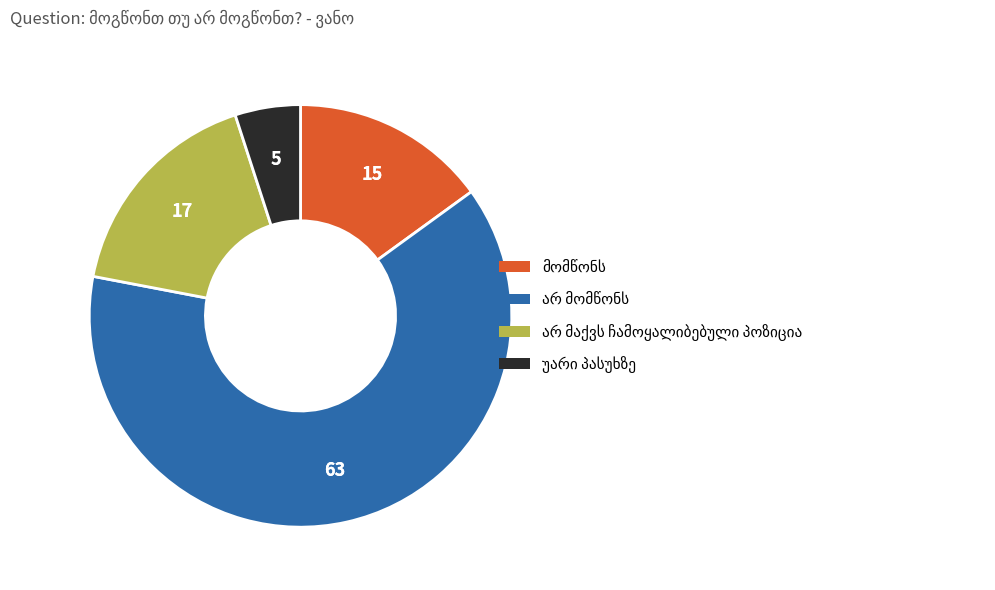

Is there a majority slice in this chart?

Yes